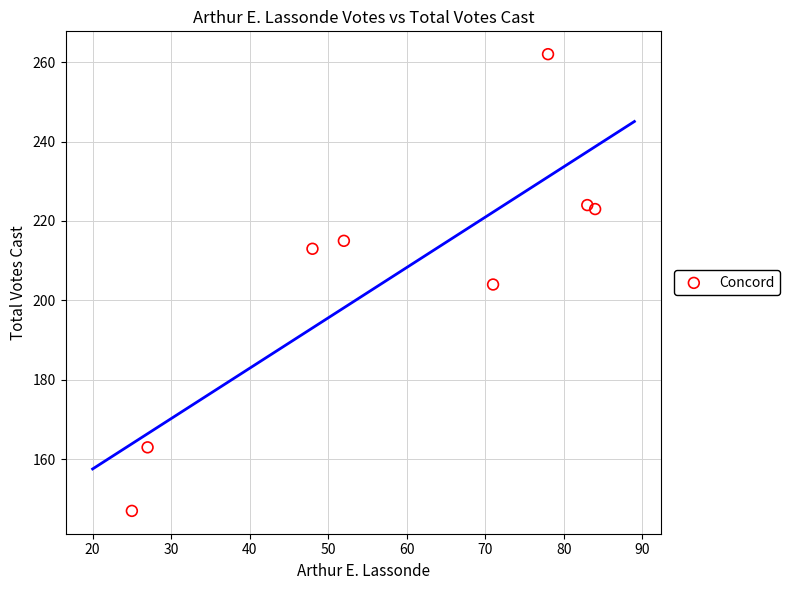

What is the range of X values (max minus min)?

59